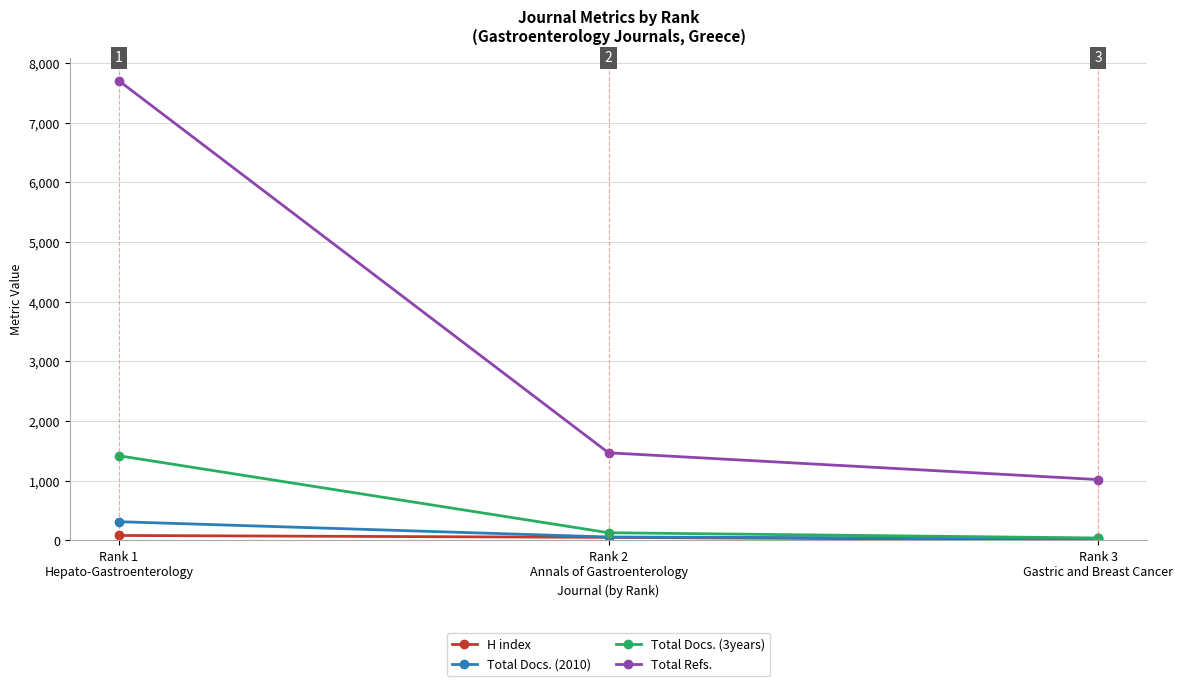

Is it true that Total Refs. equals 7707 at Rank 1
Hepato-Gastroenterology?

True